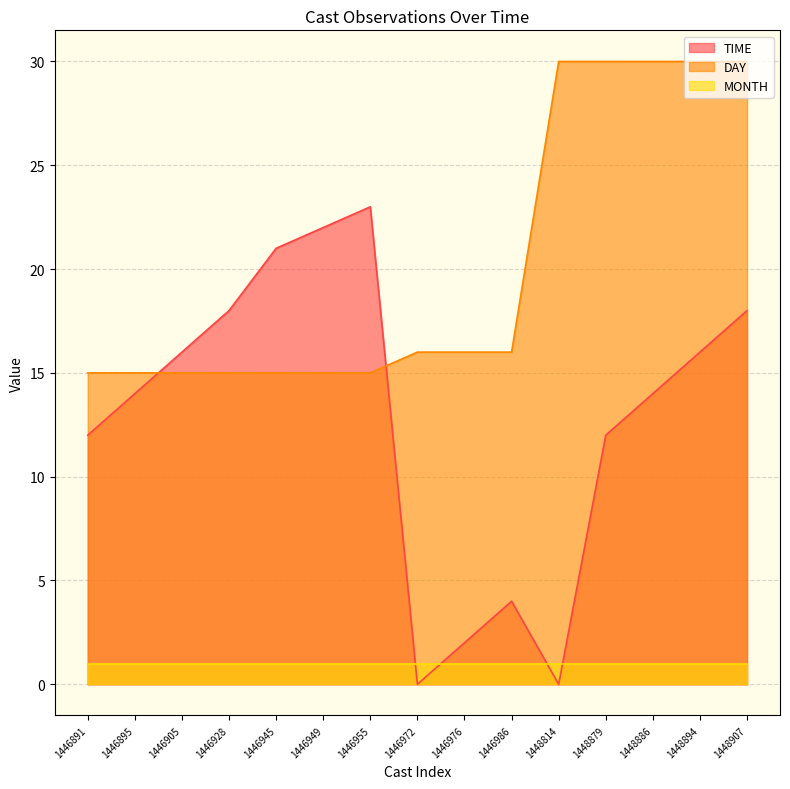

Where do TIME and DAY first cross each other?

1446895 and 1446905